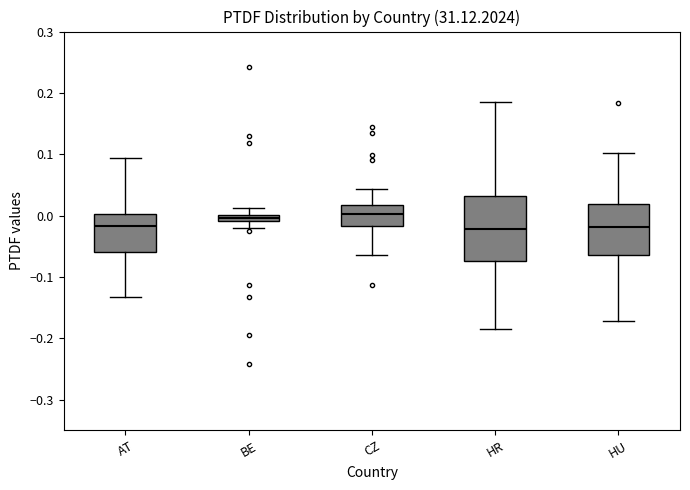

Which box is the tallest, from its lower edge to its upper edge?

HR